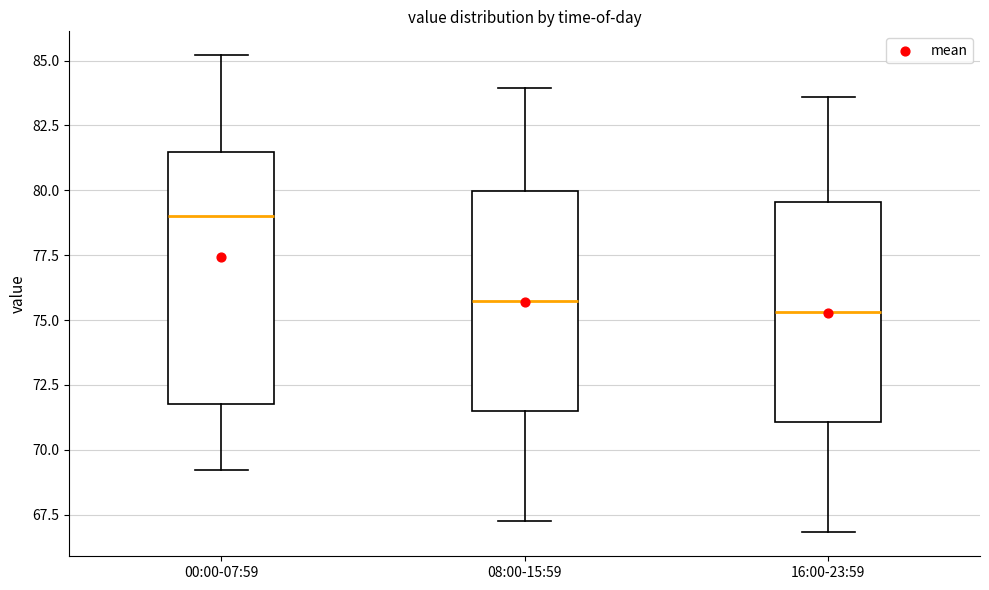

Which box has the highest median line?

00:00-07:59